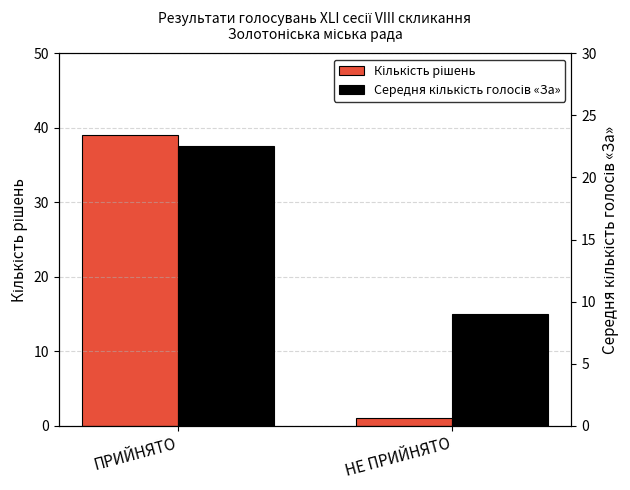

What is the label of the 1st bar from the left?

ПРИЙНЯТО